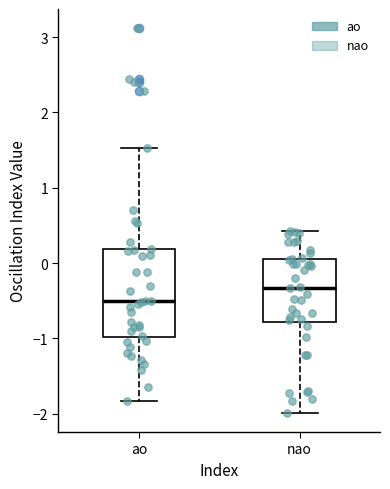

Where does the upper whisker of the box for nao end on the y-axis? The values are not printed on the chart, so give them approximately, as read against the axis.

0.4